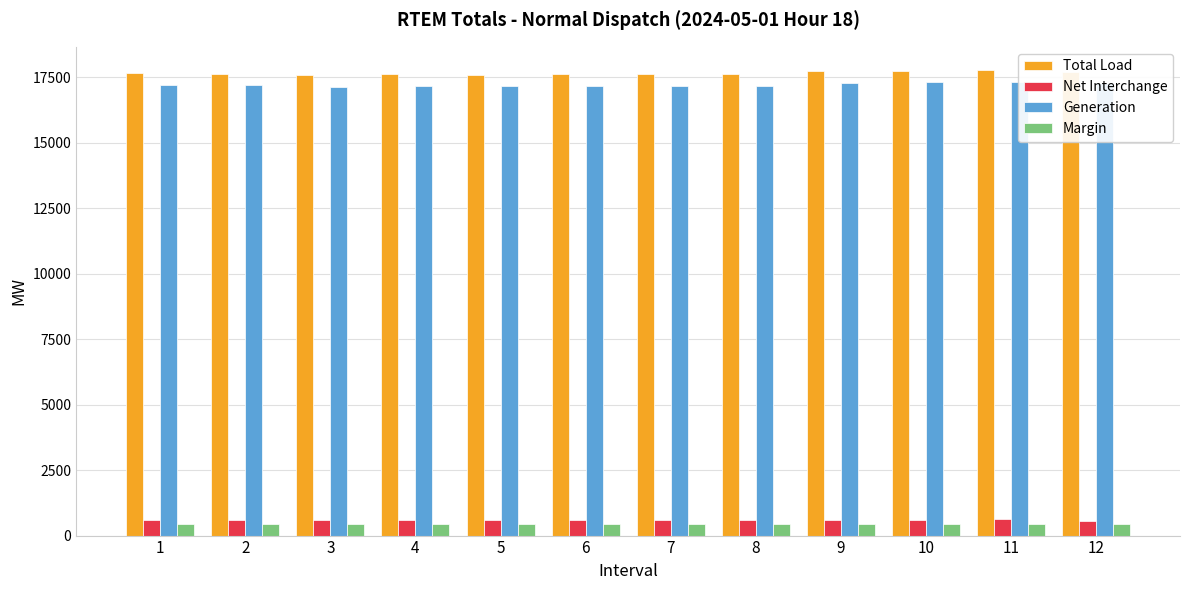

At which label does Net Interchange reach its minimum?

12